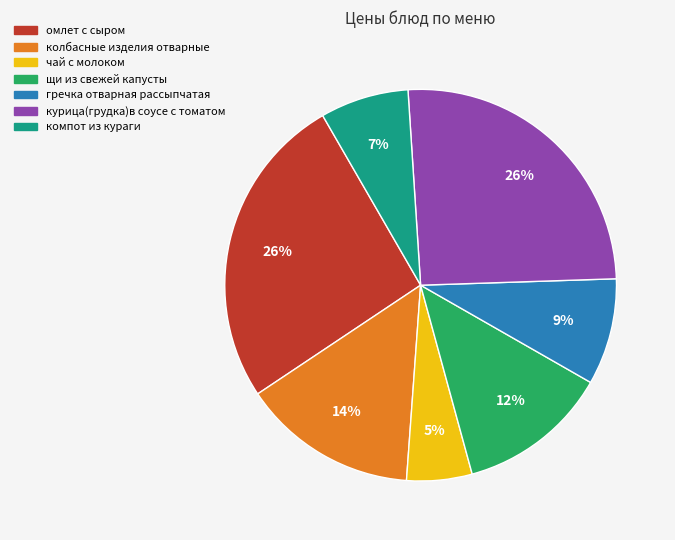

Combined, do щи из свежей капусты and омлет с сыром account for over 50%?

No